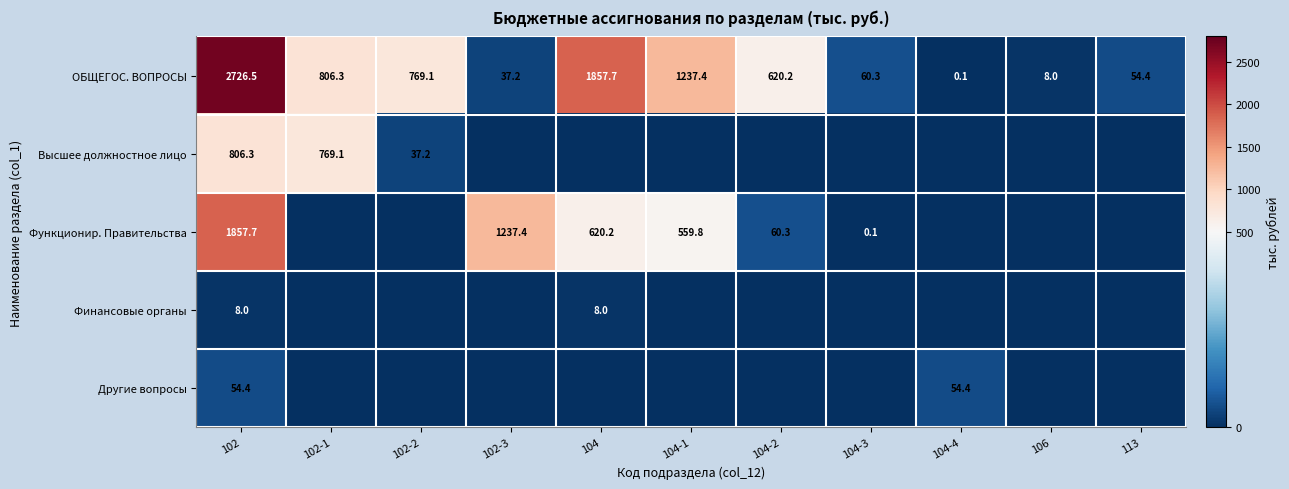

At how many categories does at least one series exceed 755?

6